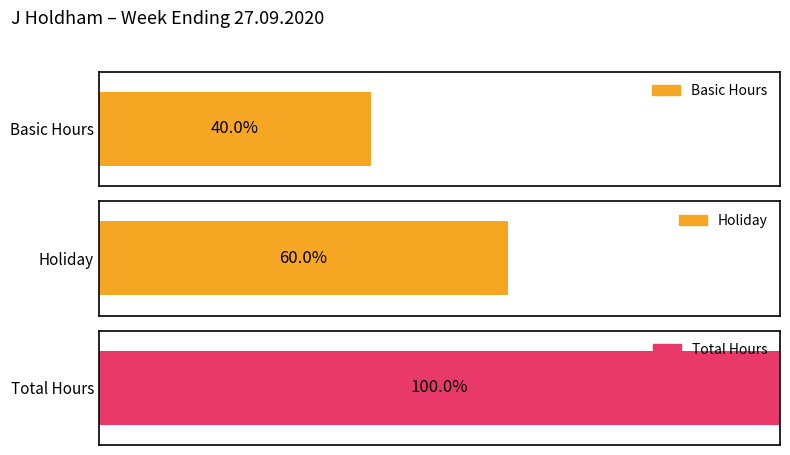

Does the chart contain stacked bars?

No